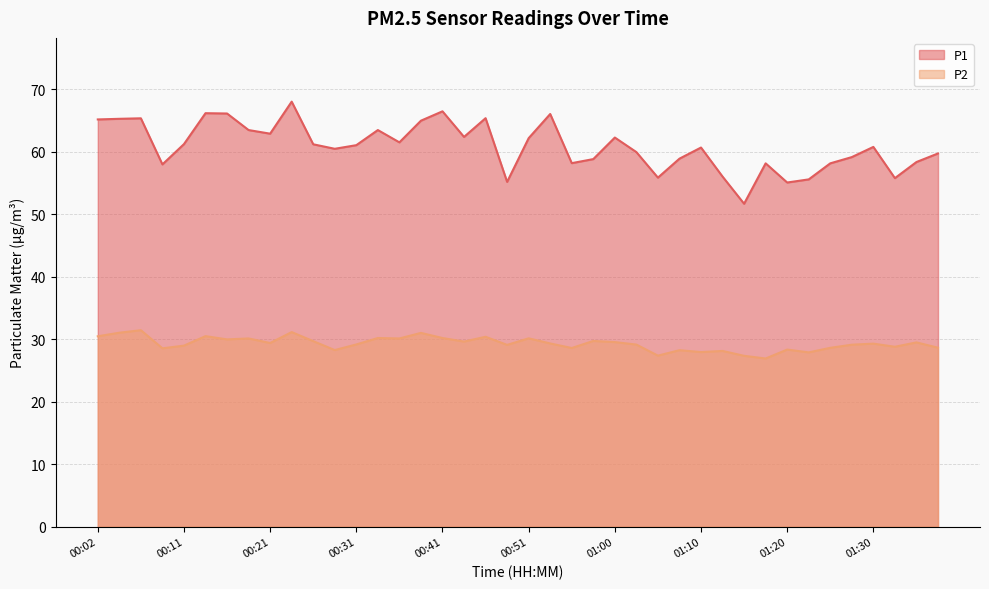

Reading left to right, list all the values displayed in this chart.

P1: 00:02=65.2	00:04=65.3	00:07=65.4	00:09=58.0	00:11=61.2	00:14=66.2	00:16=66.2	00:19=63.5	00:21=62.9	00:24=68.0	00:26=61.2	00:29=60.5	00:31=61.1	00:33=63.5	00:36=61.5	00:38=65.0	00:41=66.5	00:43=62.4	00:46=65.4	00:48=55.2	00:51=62.2	00:53=66.1	00:55=58.2	00:58=58.9	01:00=62.3	01:03=60.0	01:05=55.9	01:08=58.9	01:10=60.7	01:13=56.0	01:15=51.7	01:17=58.2	01:20=55.1	01:22=55.6	01:25=58.2	01:27=59.2	01:30=60.8	01:32=55.8	01:35=58.4	01:37=59.8
P2: 00:02=30.5	00:04=31.1	00:07=31.4	00:09=28.6	00:11=29.0	00:14=30.5	00:16=30.0	00:19=30.1	00:21=29.4	00:24=31.1	00:26=29.7	00:29=28.3	00:31=29.2	00:33=30.2	00:36=30.1	00:38=31.0	00:41=30.2	00:43=29.6	00:46=30.4	00:48=29.1	00:51=30.1	00:53=29.3	00:55=28.6	00:58=29.7	01:00=29.6	01:03=29.1	01:05=27.4	01:08=28.2	01:10=27.9	01:13=28.1	01:15=27.4	01:17=26.9	01:20=28.4	01:22=27.9	01:25=28.6	01:27=29.1	01:30=29.3	01:32=28.8	01:35=29.5	01:37=28.6